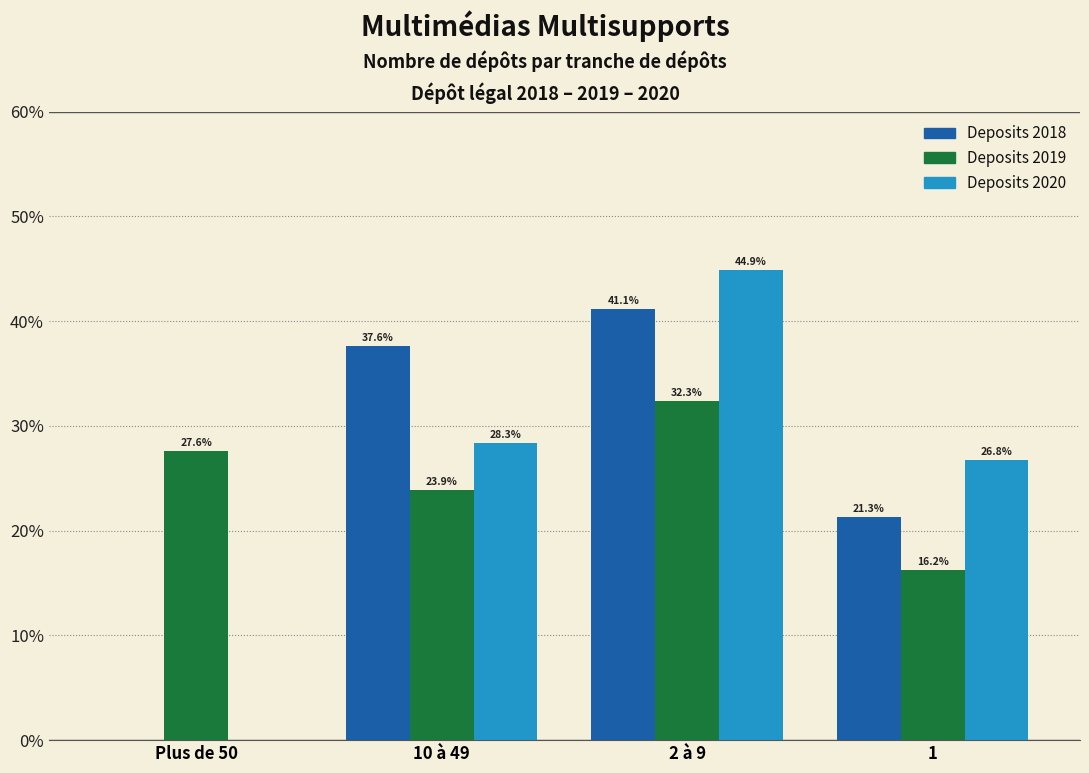

Reading left to right, what are all the values shown in this chart?

Deposits 2018: Plus de 50=0.0	10 à 49=37.6	2 à 9=41.1	1=21.3
Deposits 2019: Plus de 50=27.6	10 à 49=23.9	2 à 9=32.3	1=16.2
Deposits 2020: Plus de 50=0.0	10 à 49=28.3	2 à 9=44.9	1=26.8